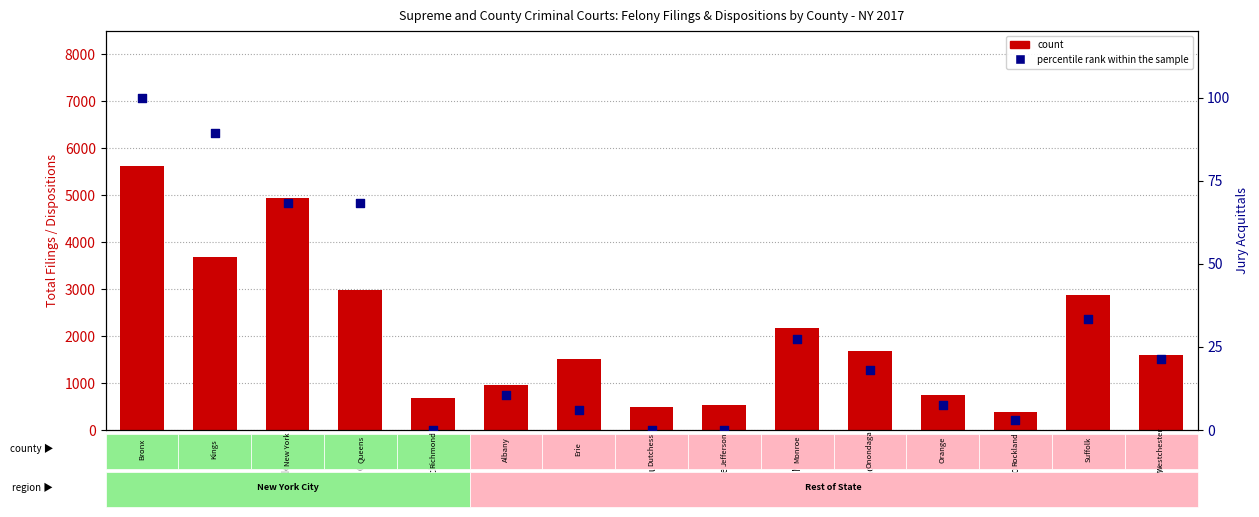

Which series contains the highest Y value?

count